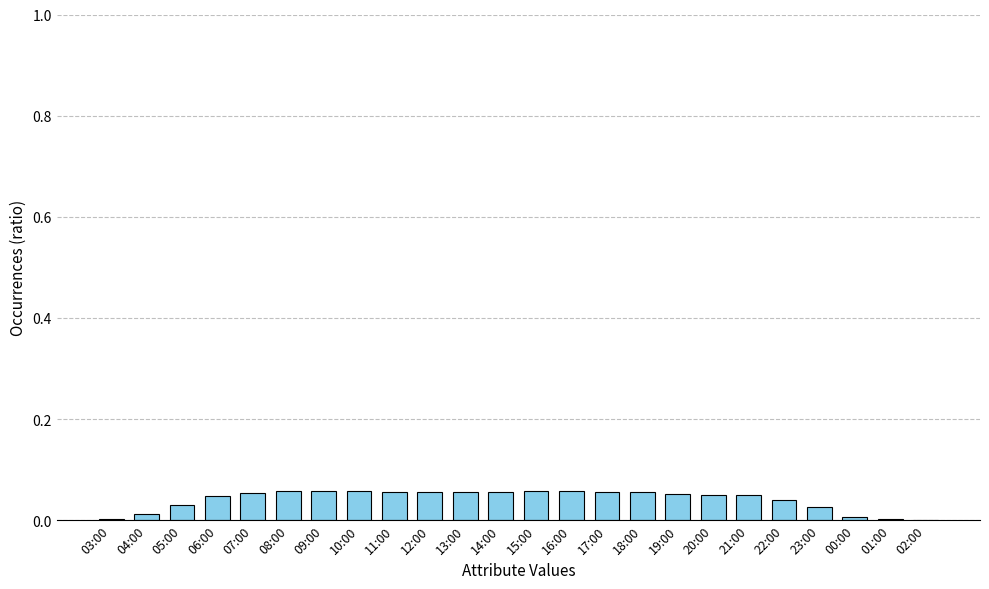

What is the sum of all values?

1.0